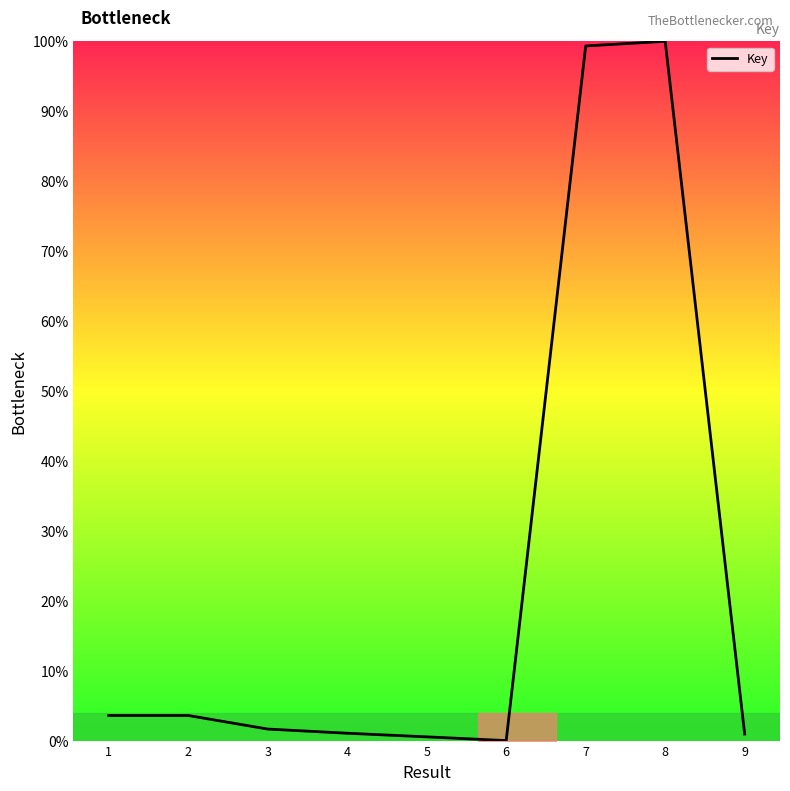

Reading left to right, what are all the values shown in this chart?

0.0	0.0	0.0	0.0	0.0	0.0	1.0	1.0	0.0